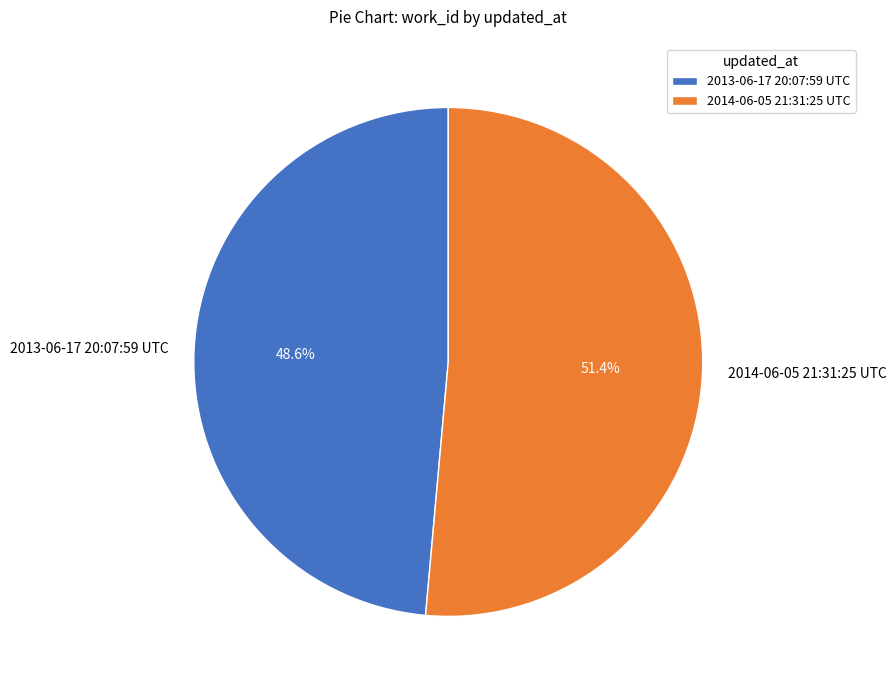

Is the sum of 2014-06-05 21:31:25 UTC and 2013-06-17 20:07:59 UTC greater than half?

Yes